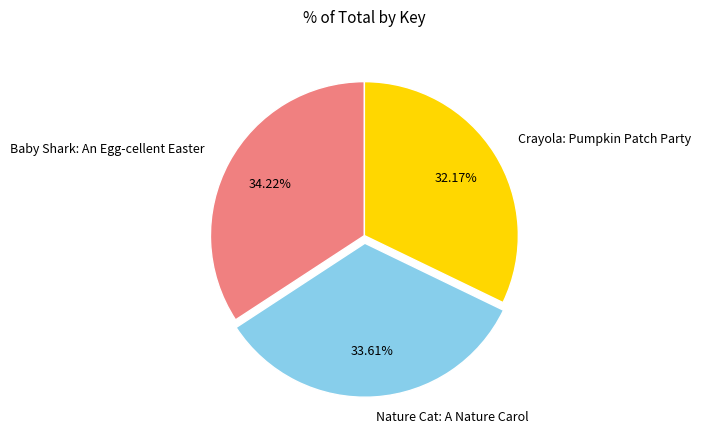

To the nearest percent, what is the difference between the largest and smallest slice percentages?

2%